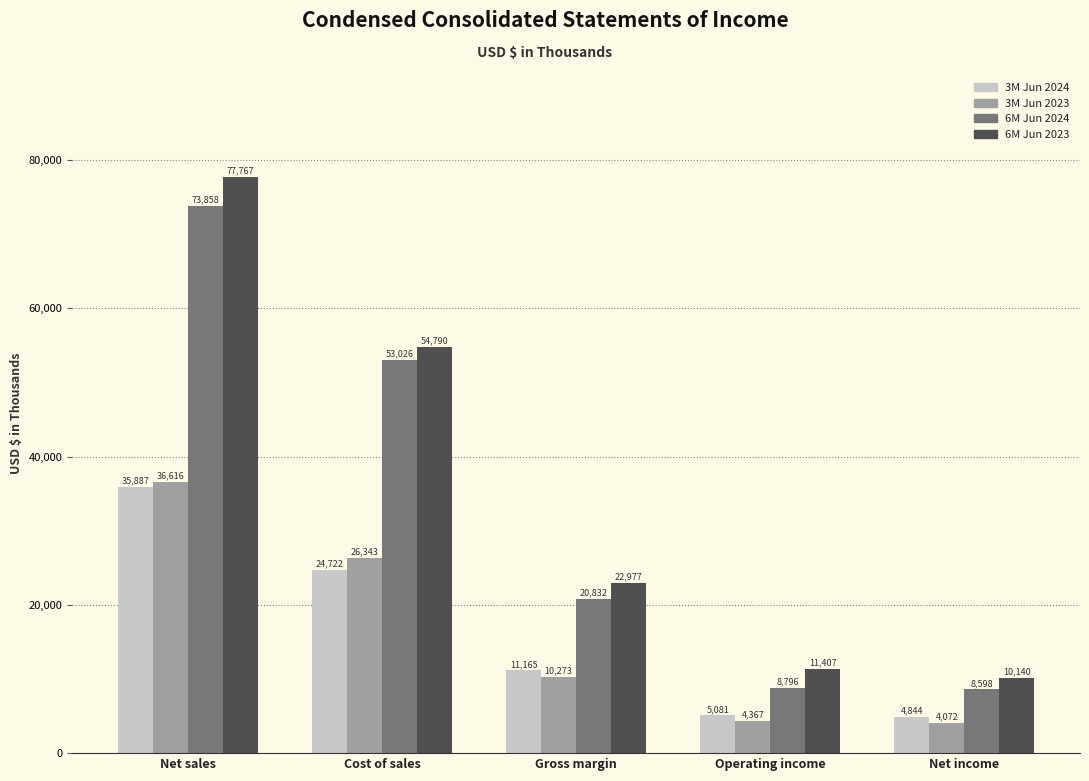

At which category does the chart reach its minimum across all series?

Net income